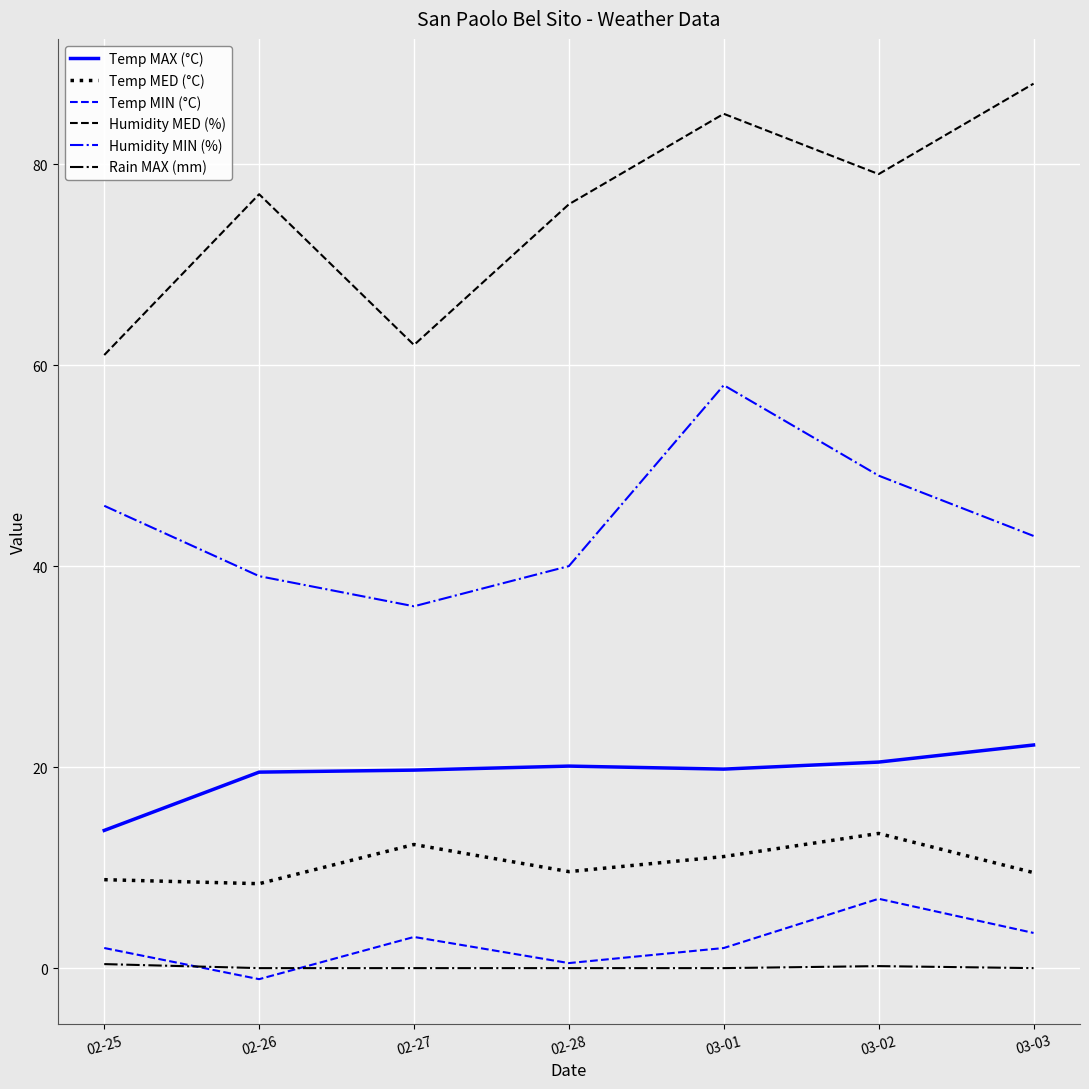

True or false: Rain MAX (mm) and Humidity MED (%) cross at least once.

False